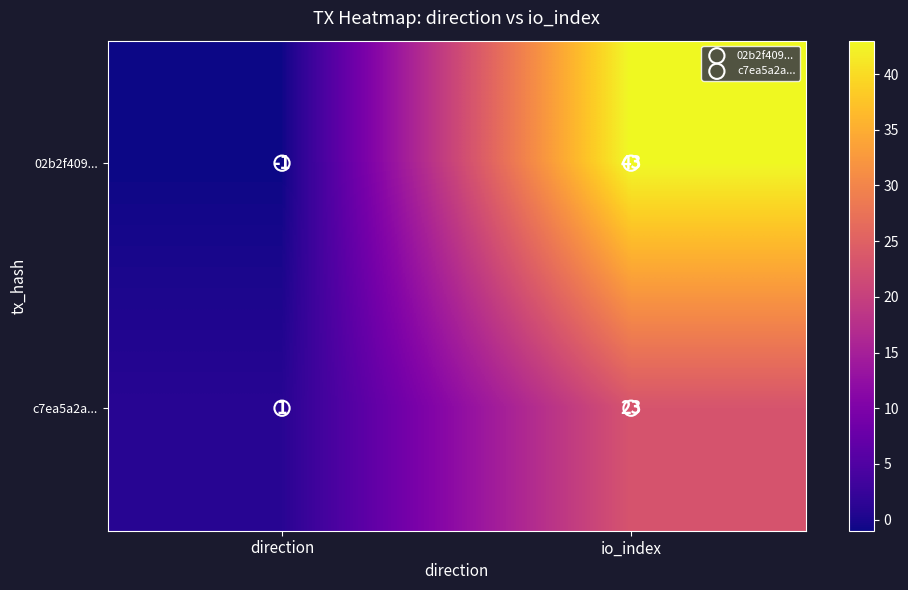

What is the spread (max minus min) of values at io_index?

20